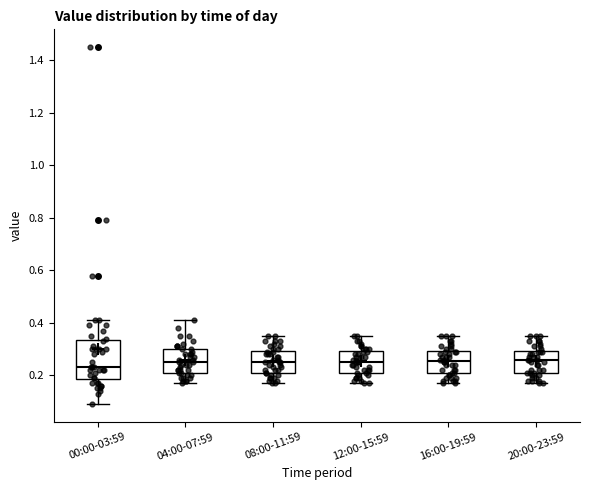

Reading left to right, transcribe this box plot: for each box, give where its median line is, the range the box spans, and where its two whiskers end, as read against the y-axis. The values are not printed on the chart, so give them approximately, as read against the axis.

00:00-03:59: median 0.24, box 0.18 to 0.34, whiskers 0.10 to 0.42
04:00-07:59: median 0.26, box 0.22 to 0.30, whiskers 0.18 to 0.42
08:00-11:59: median 0.26, box 0.22 to 0.30, whiskers 0.18 to 0.36
12:00-15:59: median 0.26, box 0.22 to 0.30, whiskers 0.18 to 0.36
16:00-19:59: median 0.26, box 0.20 to 0.30, whiskers 0.18 to 0.36
20:00-23:59: median 0.26, box 0.22 to 0.30, whiskers 0.18 to 0.36